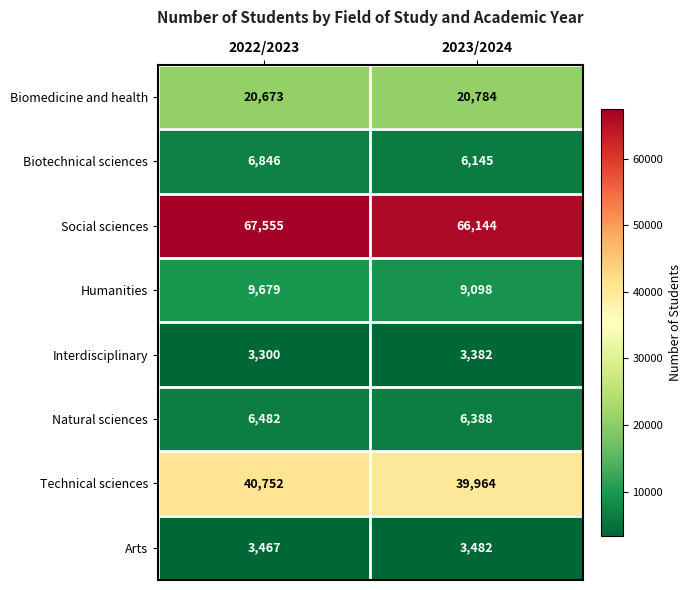

List the series in order of their peak value, lowest first.

Interdisciplinary, Arts, Natural sciences, Biotechnical sciences, Humanities, Biomedicine and health, Technical sciences, Social sciences